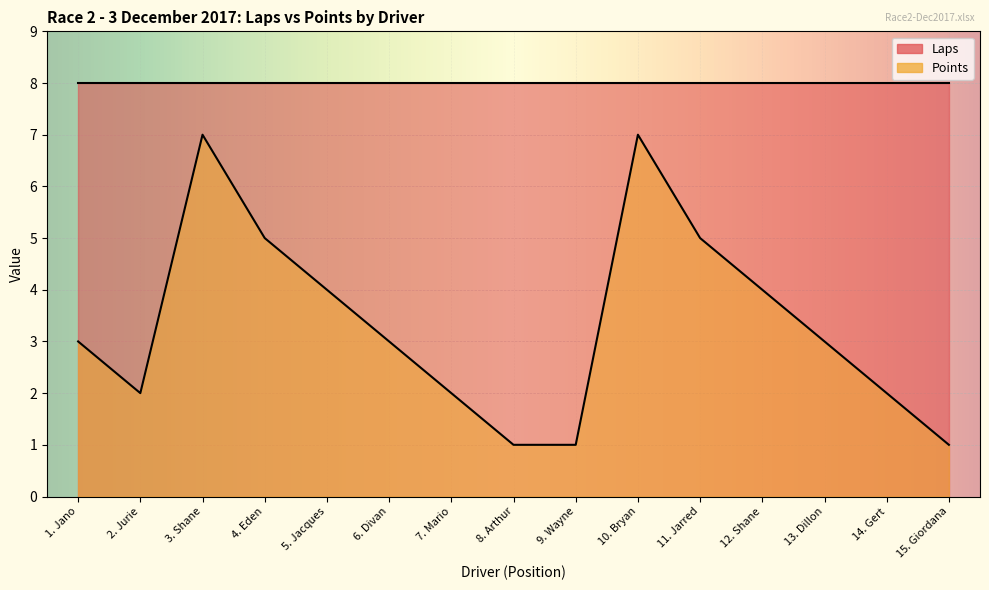

At which label is the value closest to 4?

5. Jacques